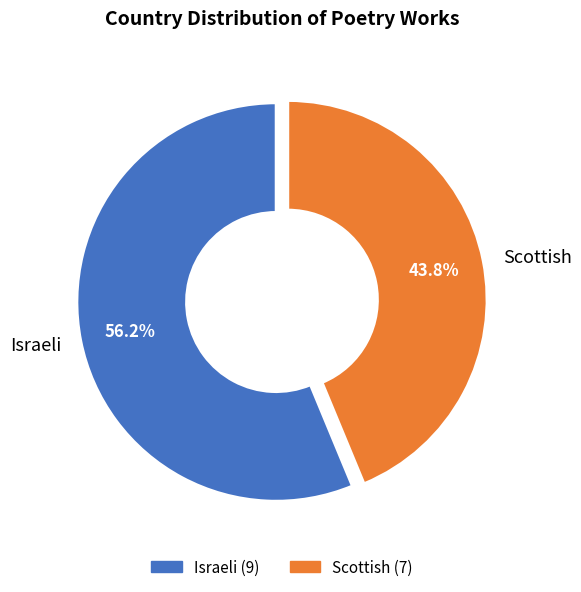

Between Scottish and Israeli, which is larger?

Israeli